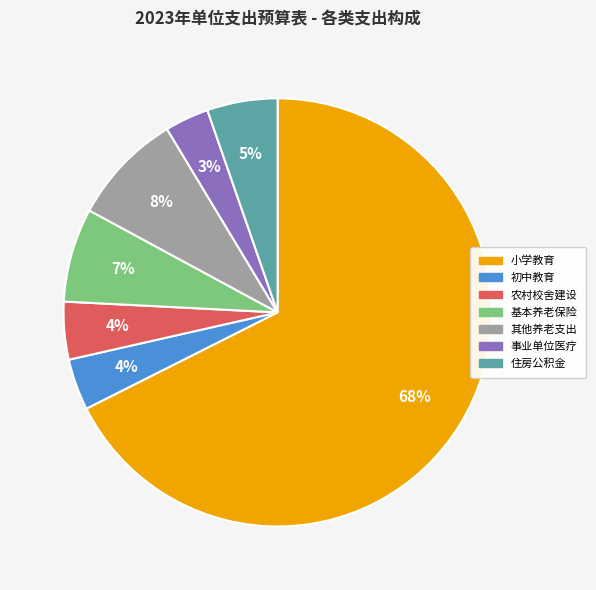

To the nearest percent, what is the average slice percentage?

14%